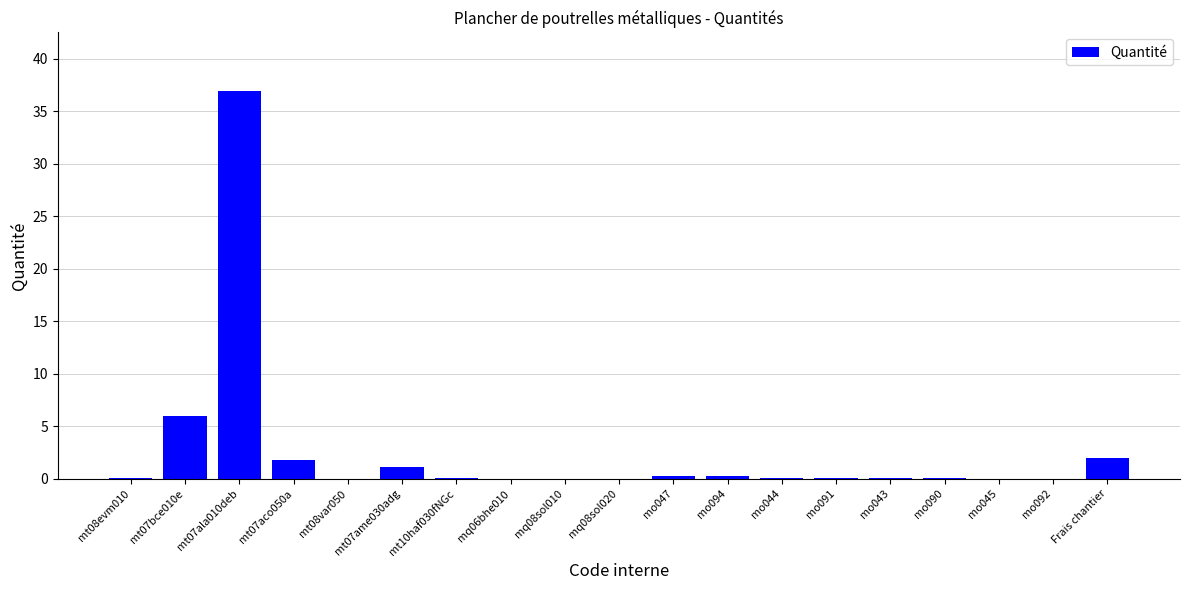

At which category does the chart reach its peak across all series?

mt07ala010deb